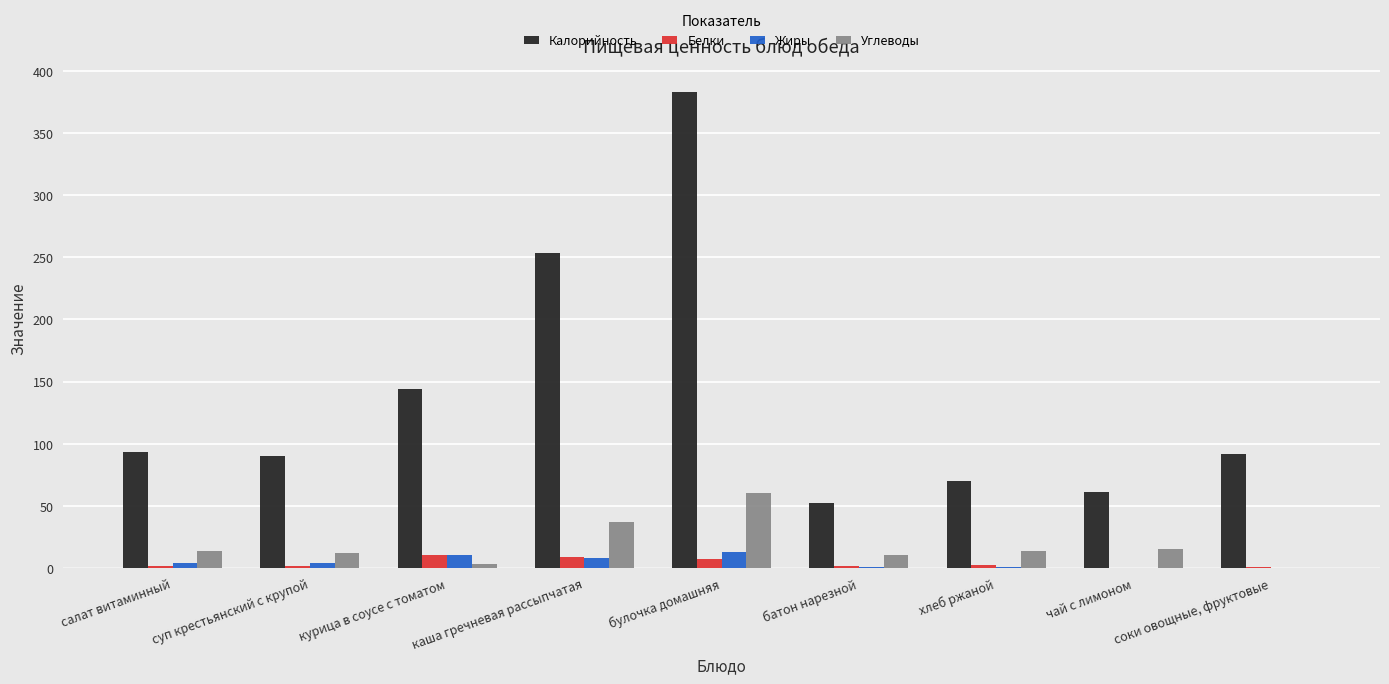

How many series are shown in this chart?

4